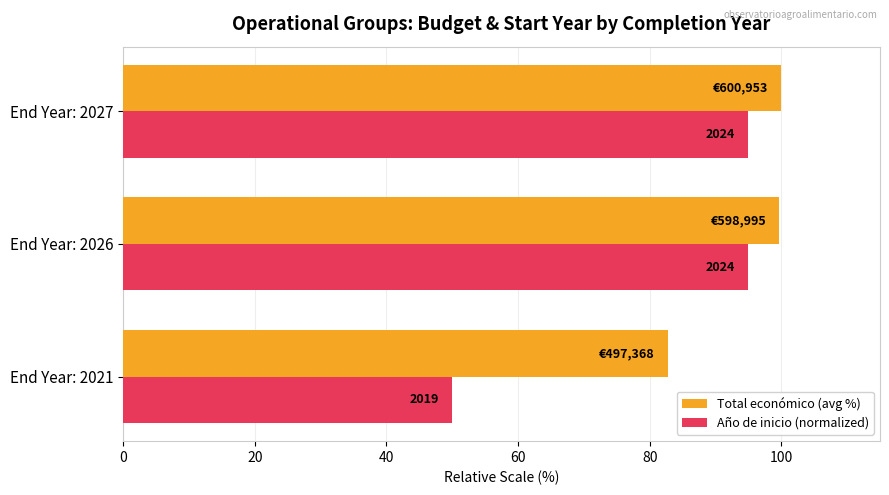

What are all the series names shown in the legend?

Total económico (avg %), Año de inicio (normalized)